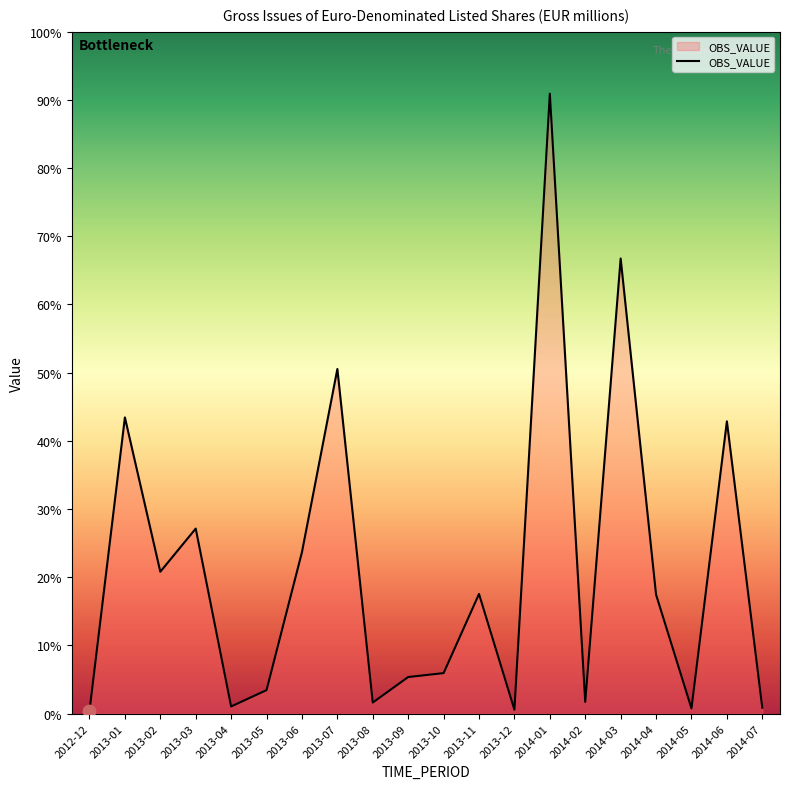

What is the change in value from 2013-01 to 2014-07?

-444